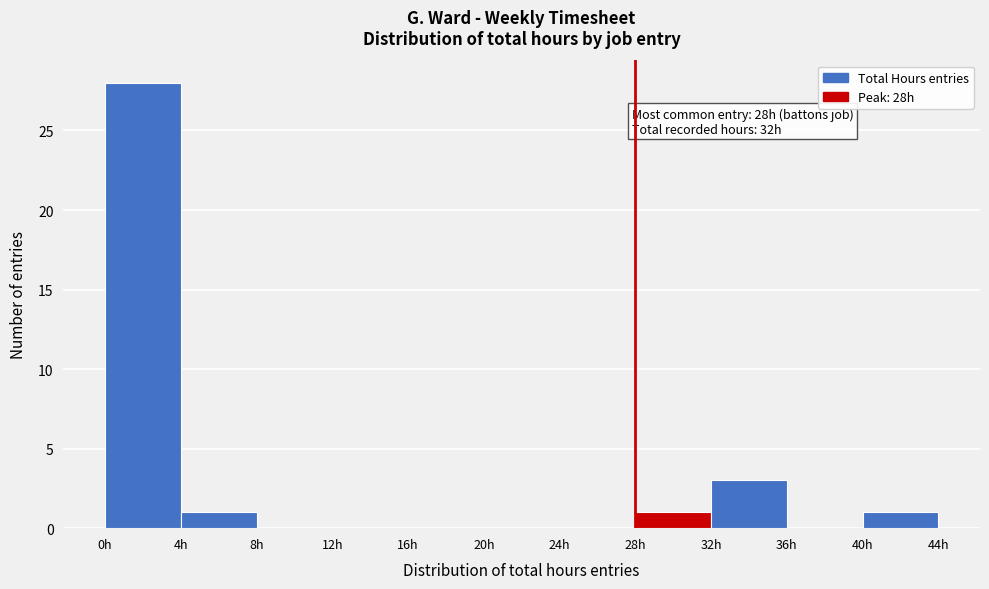

Over which range of the x-axis is the bar tallest?

0 to 4